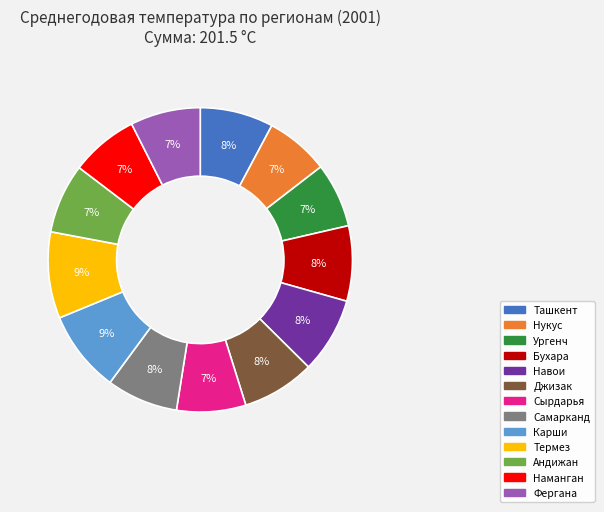

To the nearest percent, what portion does Ургенч represent?

7%